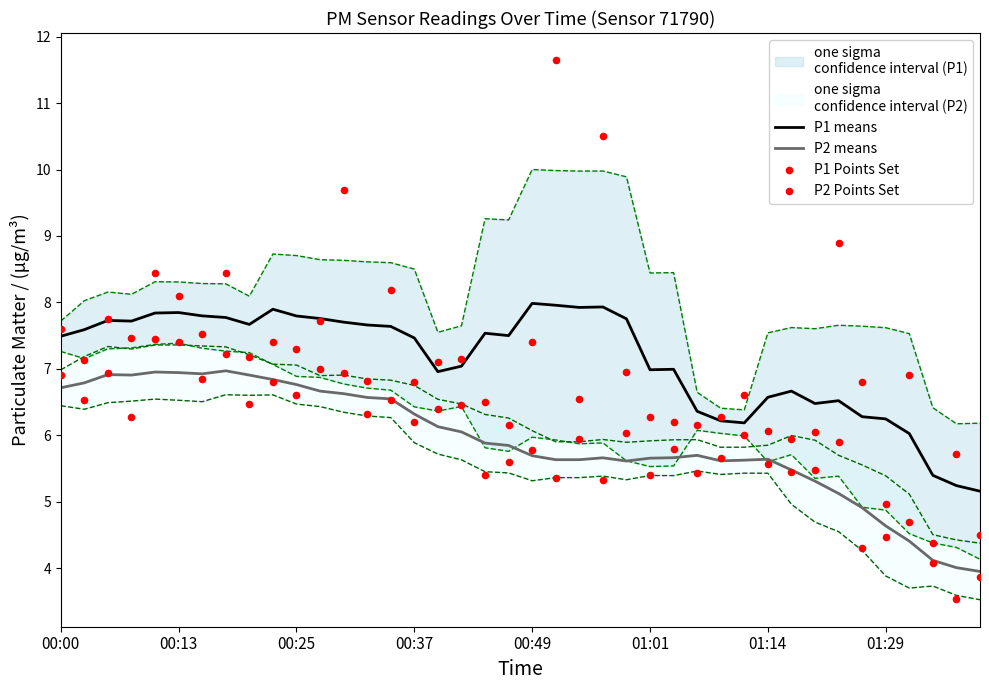

Which series has the largest total across all categories?

P1 Points Set